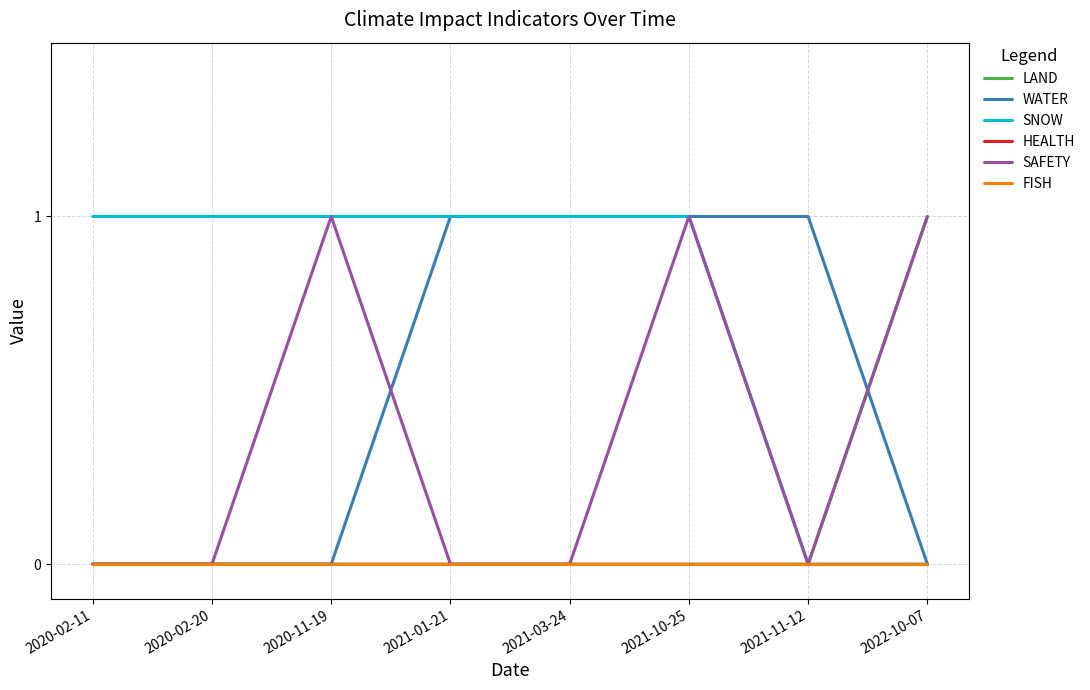

Is this an area chart (filled region under the line)?

No